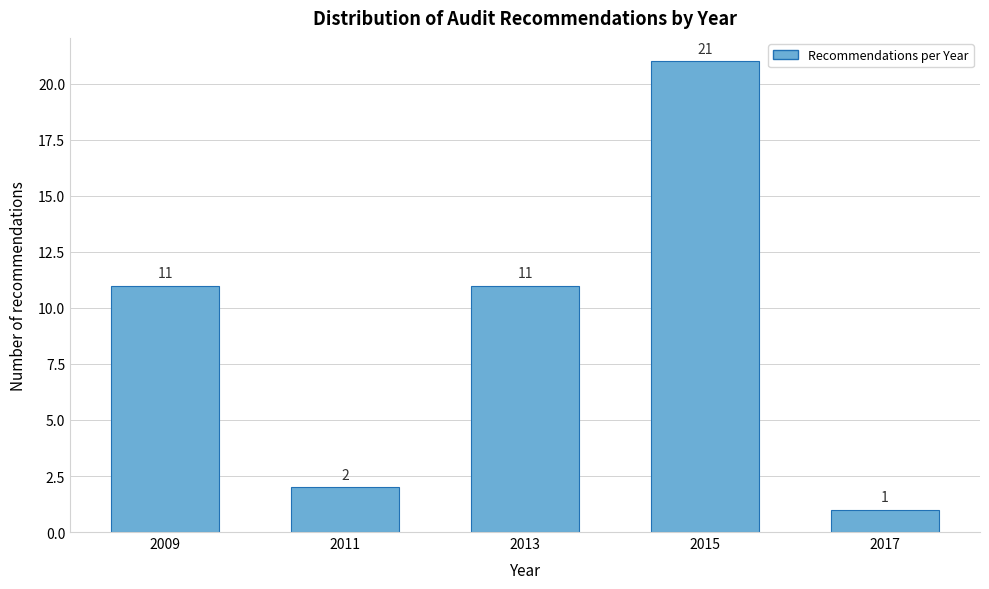

Reading right to left, what are all the values shown in this chart?

2017=1	2015=21	2013=11	2011=2	2009=11